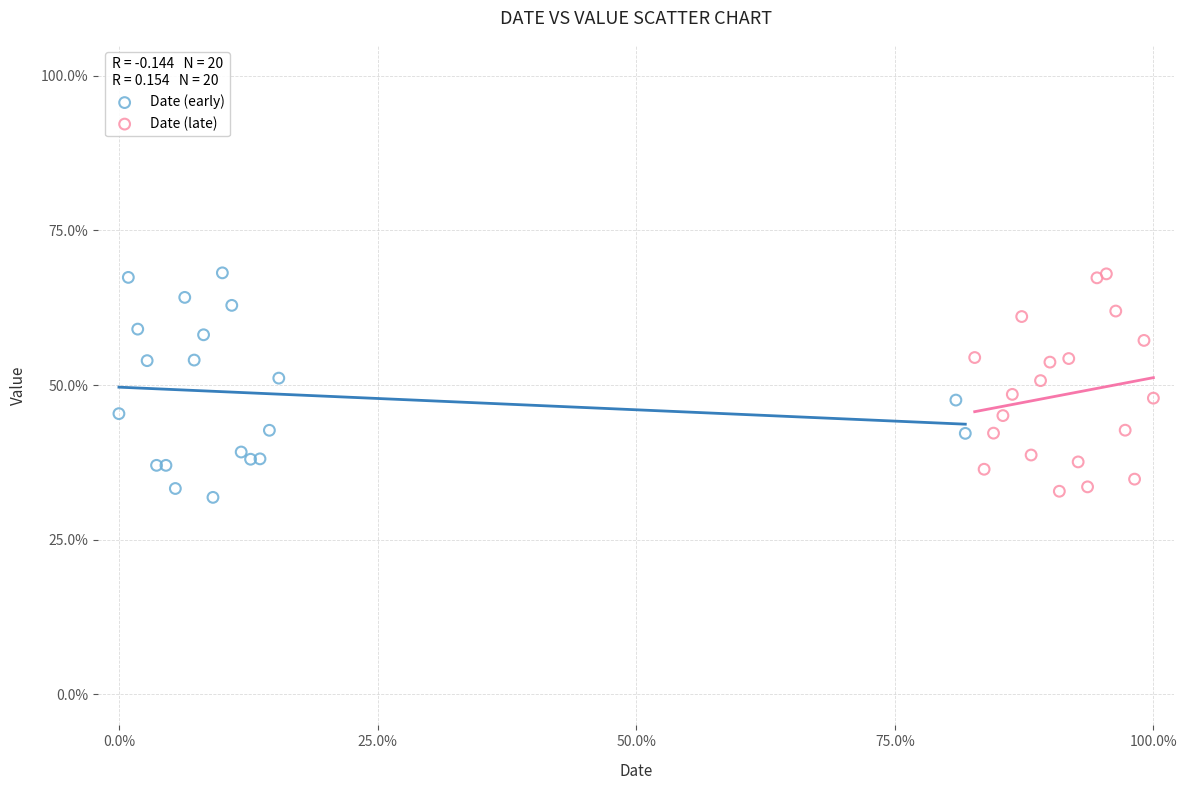

Which series contains the lowest Y value?

Date (early)